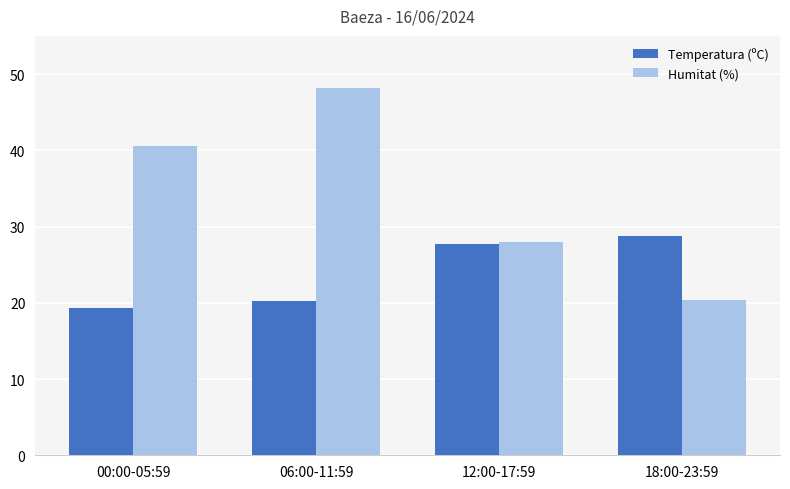

Which series changed the most between 06:00-11:59 and 12:00-17:59?

Humitat (%)